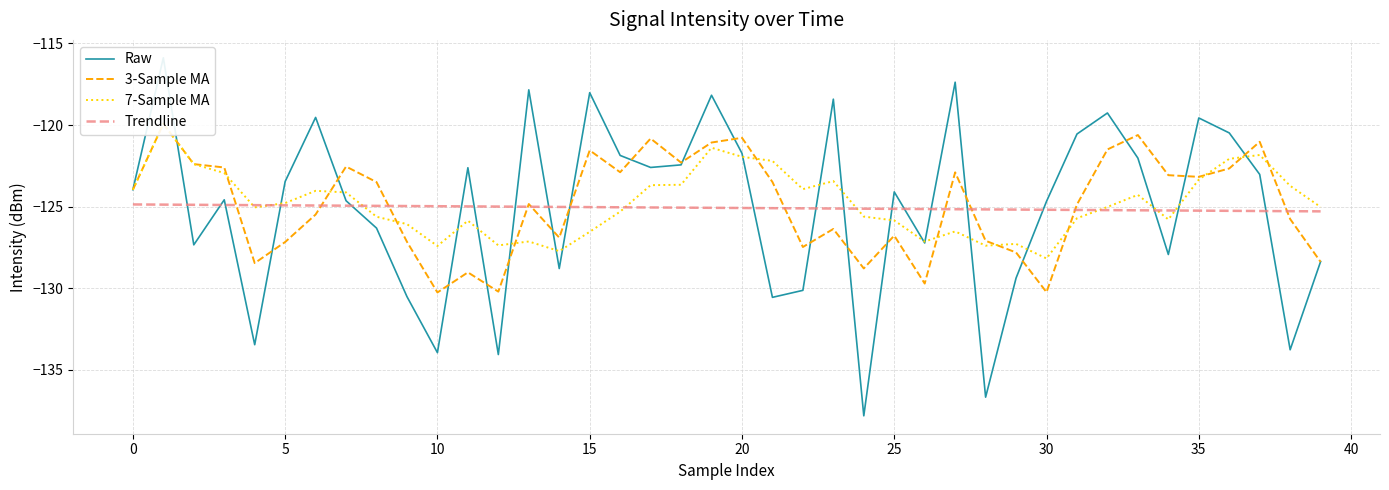

What is the lowest value of the Raw series?

-137.8